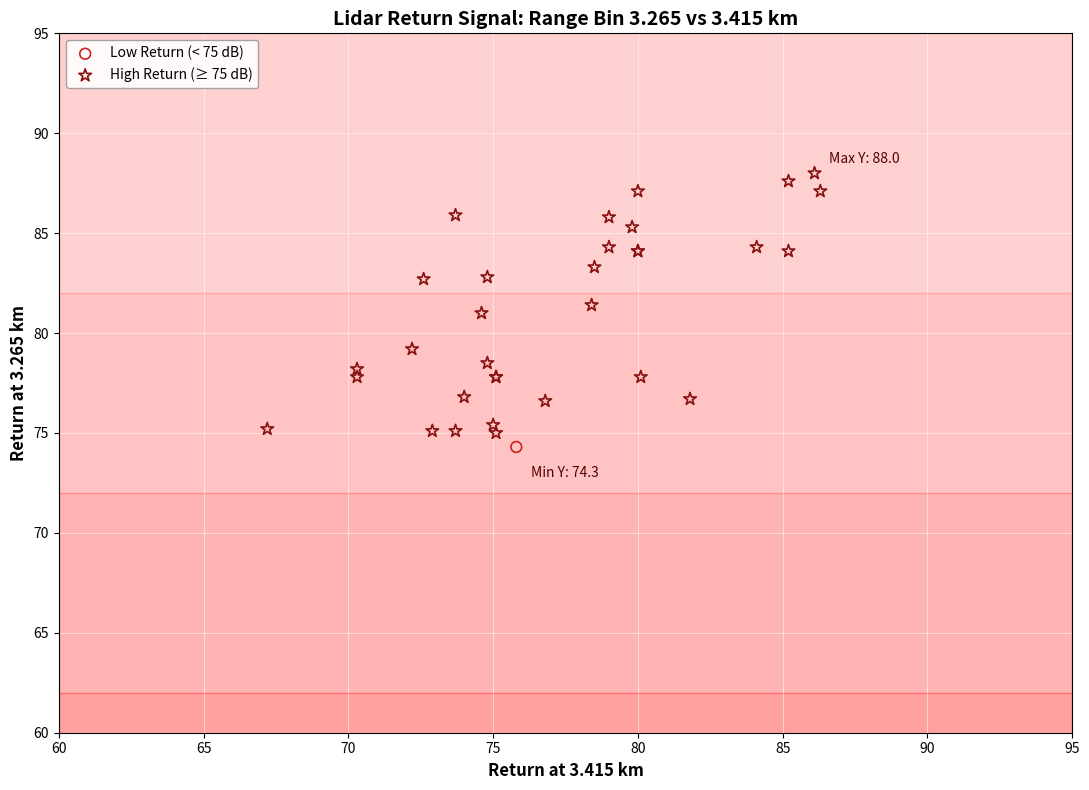

What are all the series names shown in the legend?

Low Return (< 75 dB), High Return (≥ 75 dB)